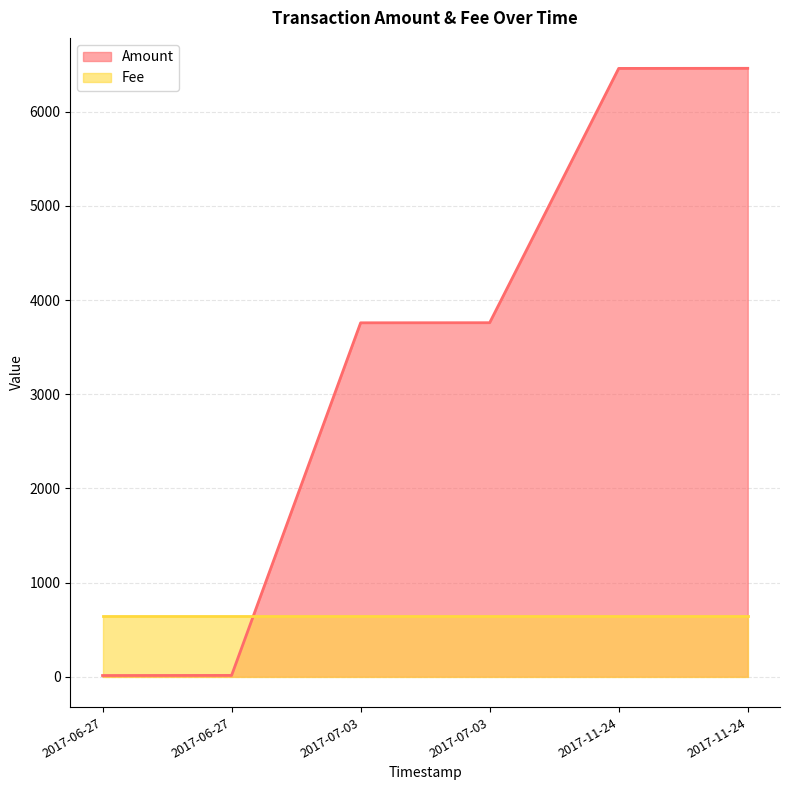

Does the chart have visible grid lines?

Yes